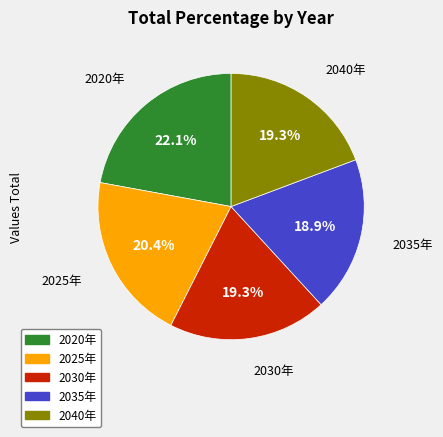

Count the number of slices in the pie.

5